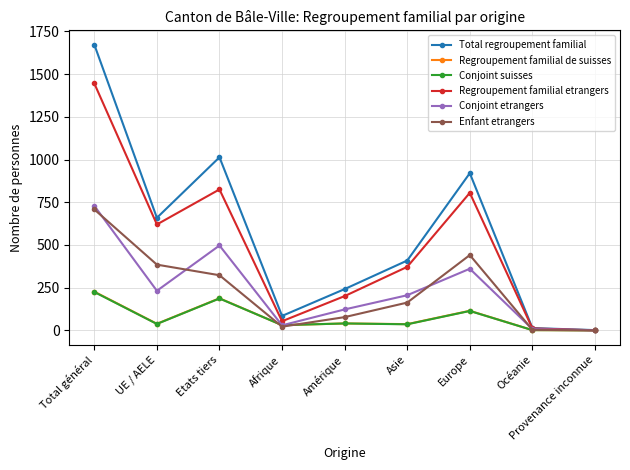

What is the label of the 2nd point from the right?

Océanie